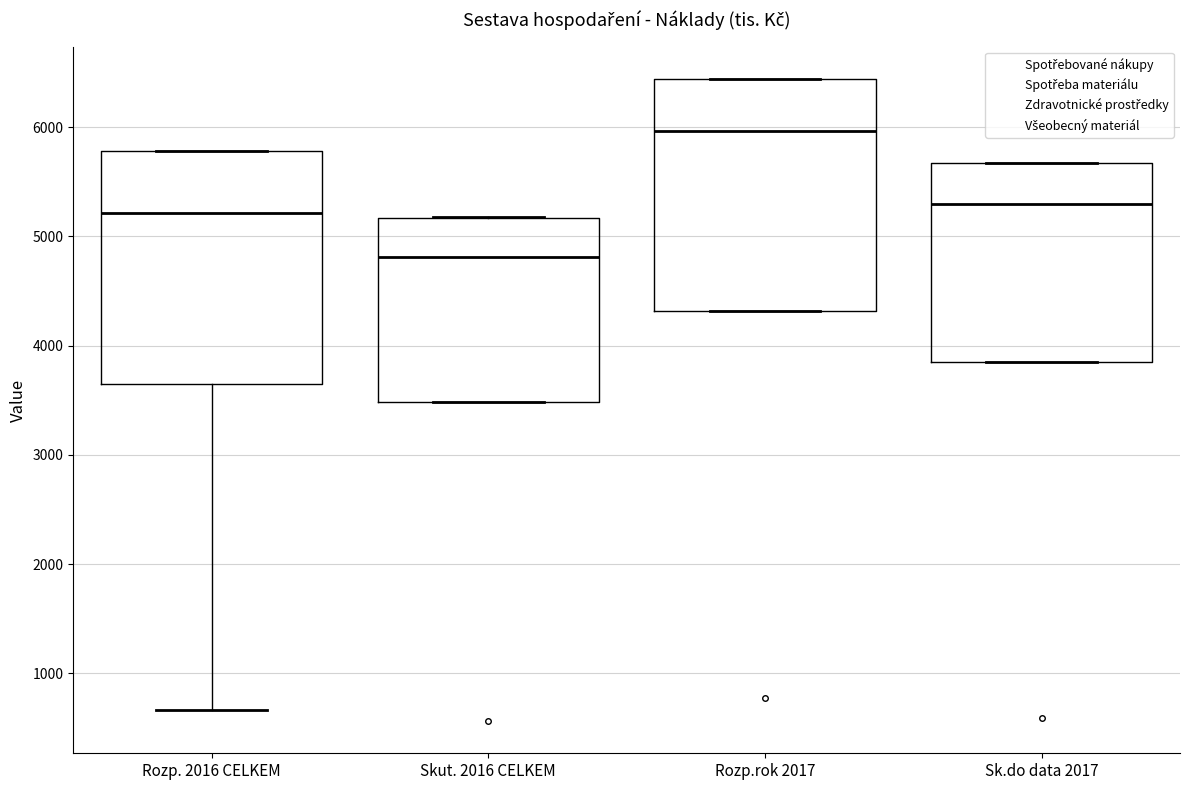

Where does the lower whisker of the box for Rozp. 2016 CELKEM end on the y-axis? The values are not printed on the chart, so give them approximately, as read against the axis.

700